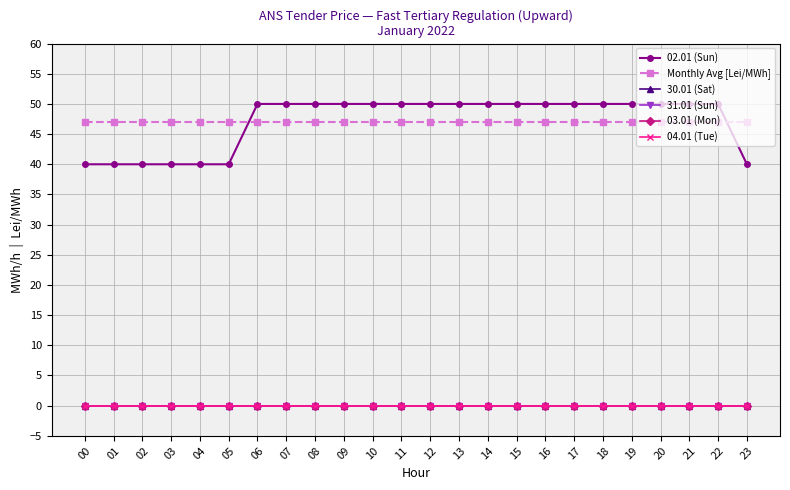

What is the spread (max minus min) of values at 14?

50.0